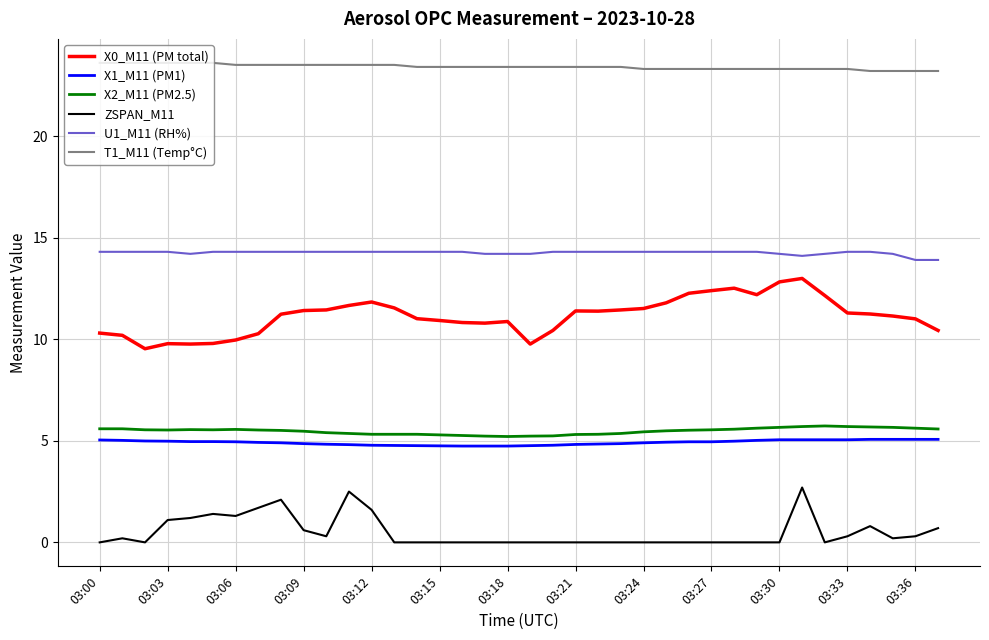

What is the lowest value of the T1_M11 (Temp°C) series?

23.2